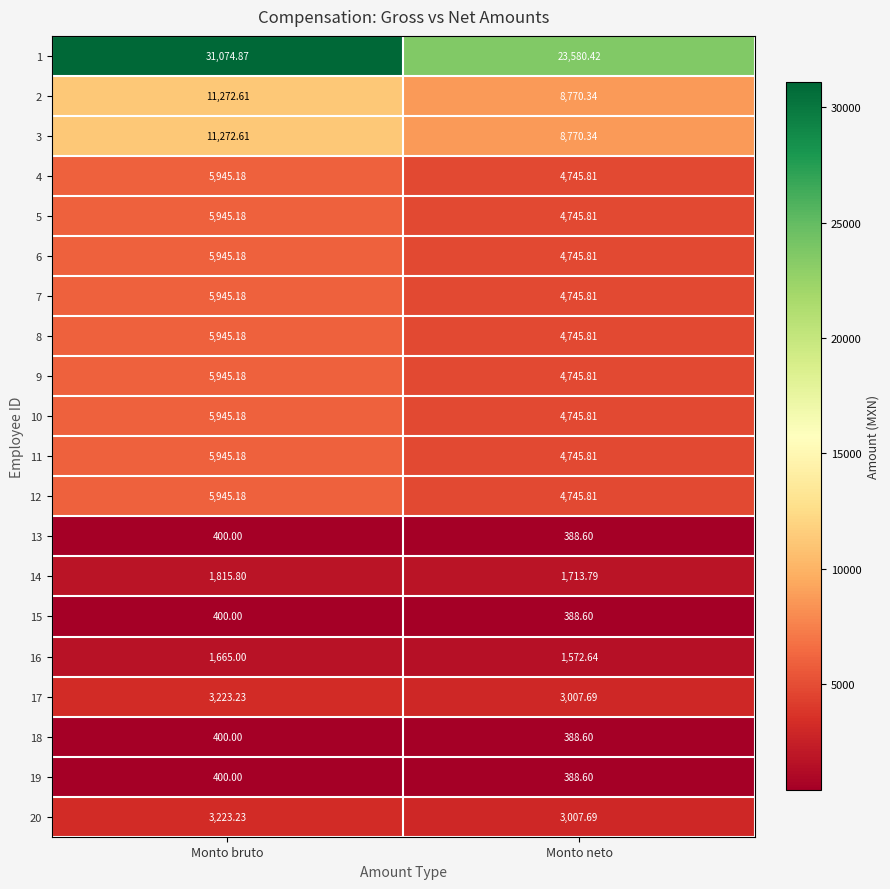

Where is 7 nearest to the value 5345?

Monto neto